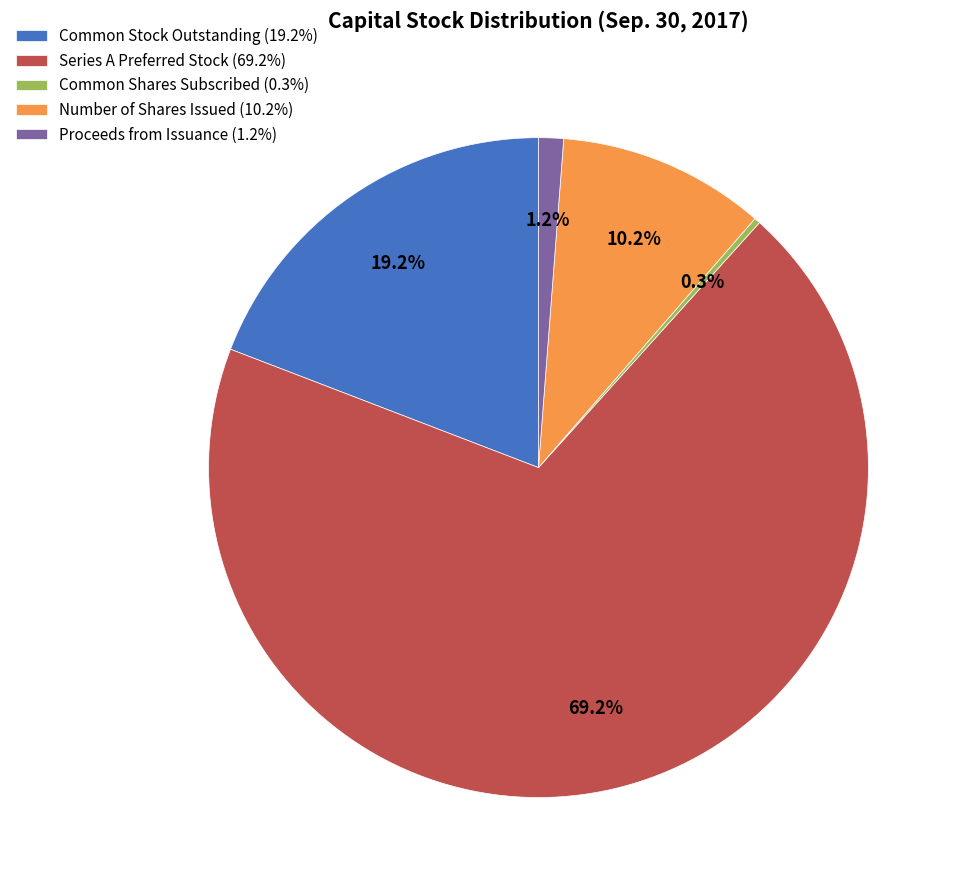

Count the number of slices in the pie.

5